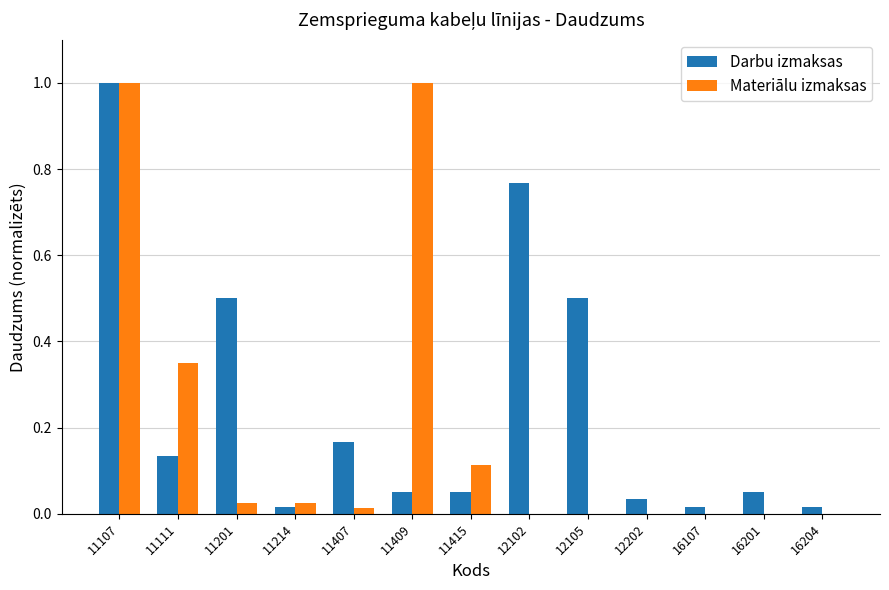

The Materiālu izmaksas series shows 0.0 at 16201. True or false?

True